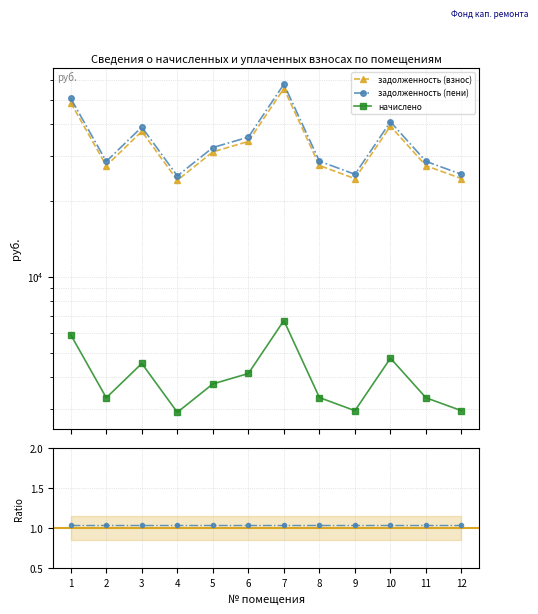

Is the value of начислено at 3 greater than the value of задолженность (пени) at 10?

No